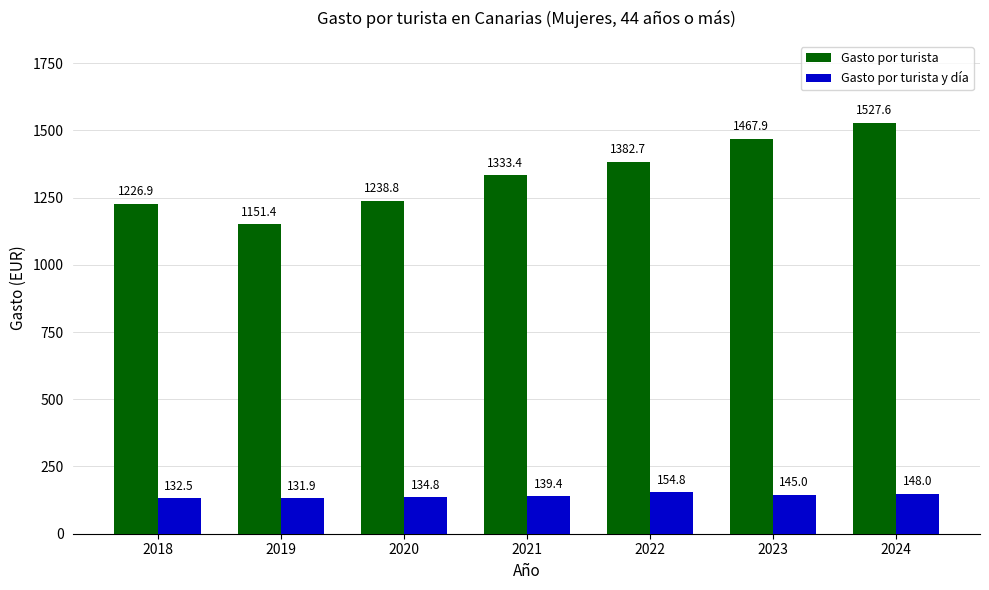

Which series has the largest range (max minus min)?

Gasto por turista